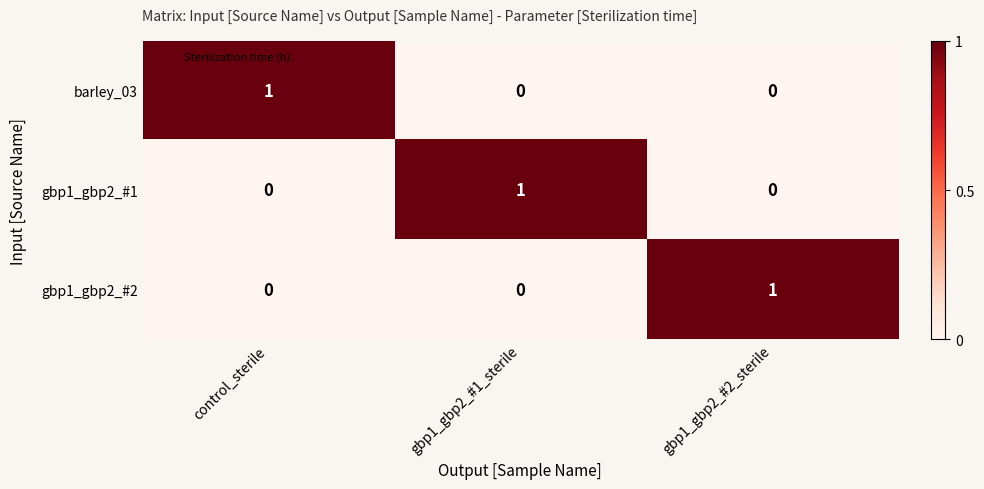

How many categories are shown in the chart?

3